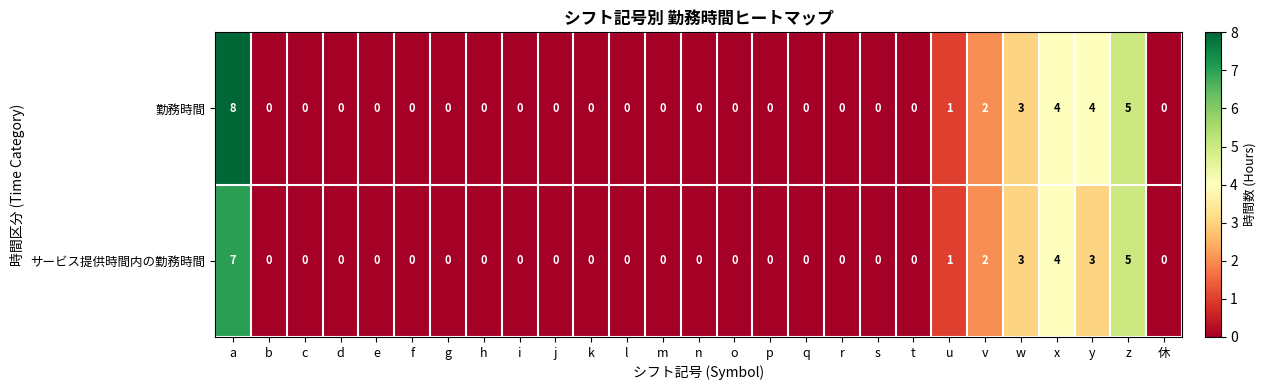

The value of 勤務時間 at f is 0. True or false?

True